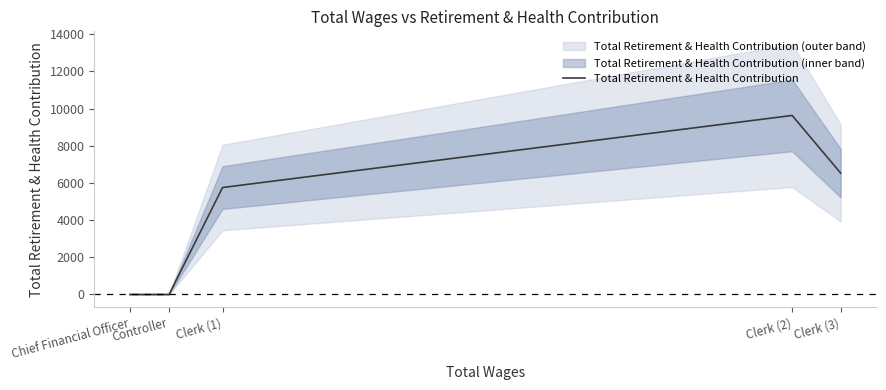

Which label corresponds to the largest value in the chart?

Clerk (2)